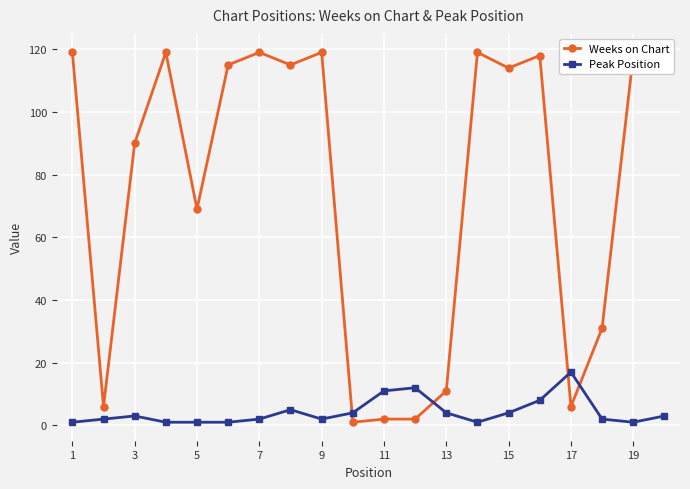

How many lines are shown in the chart?

2